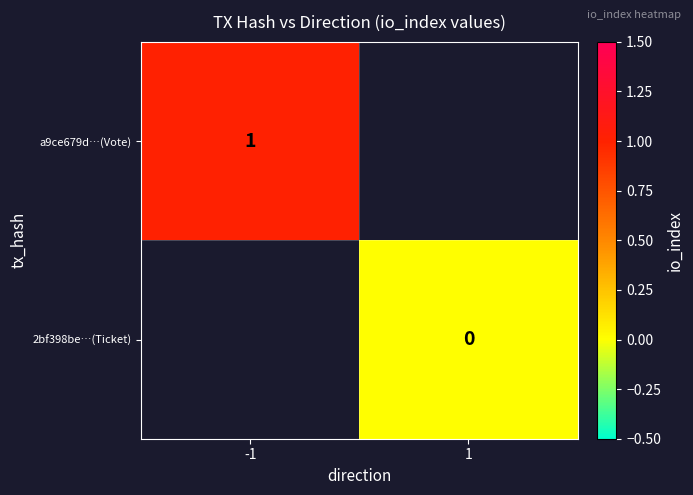

The a9ce679d…(Vote) series shows 0 at -1. True or false?

False